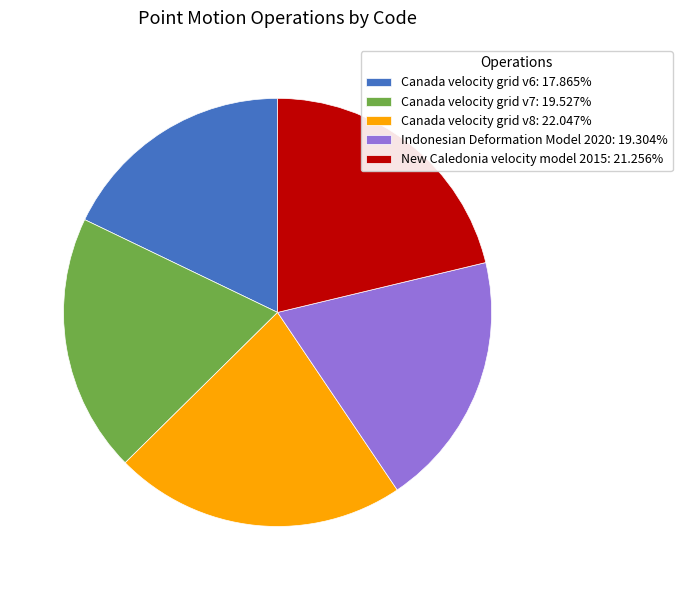

What is the ratio of the value at New Caledonia velocity model 2015: 21.256% to the value at Indonesian Deformation Model 2020: 19.304%?

1.1